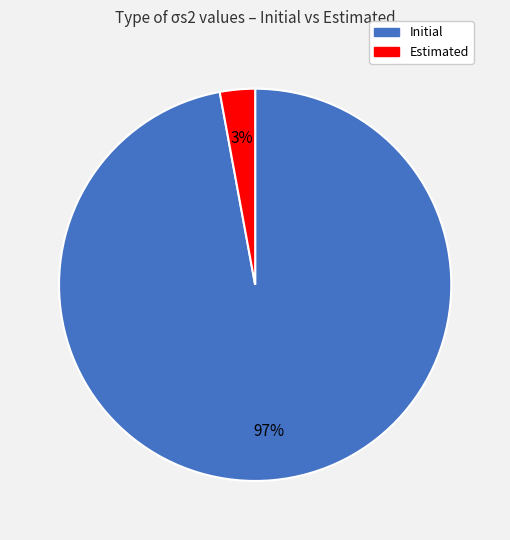

To the nearest percent, what portion does Initial represent?

97%